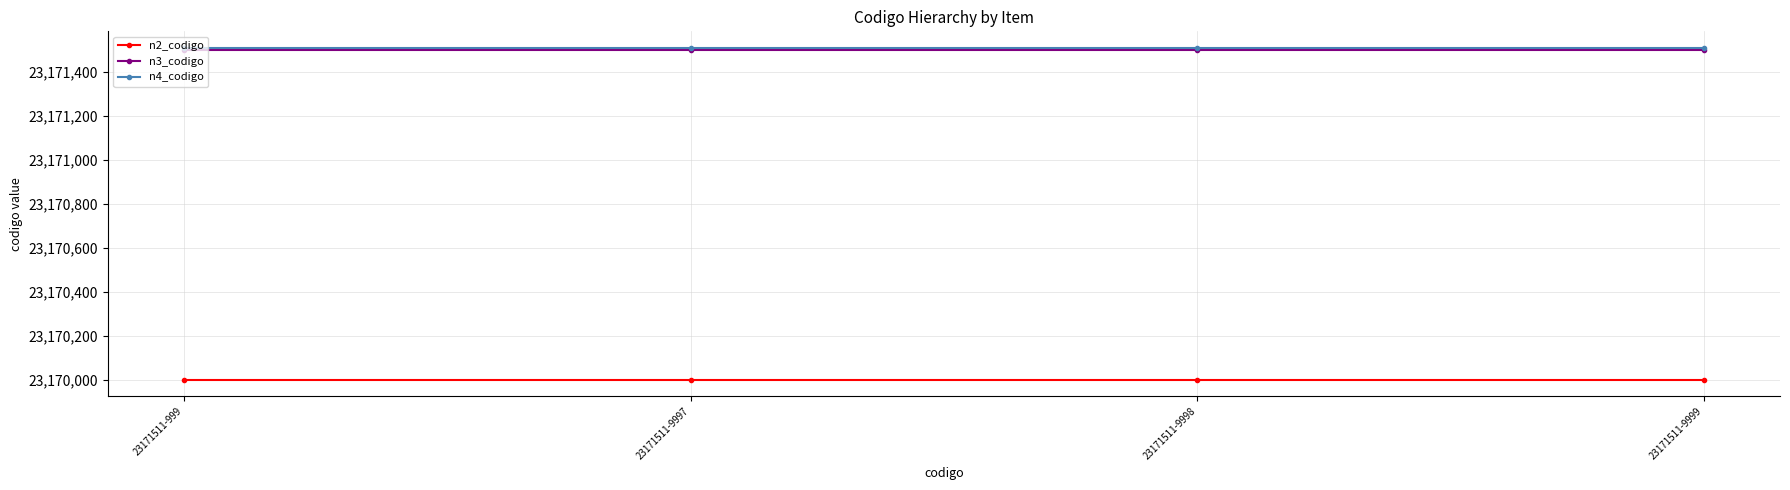

True or false: n2_codigo has more than 2 points higher than both neighbors.

False